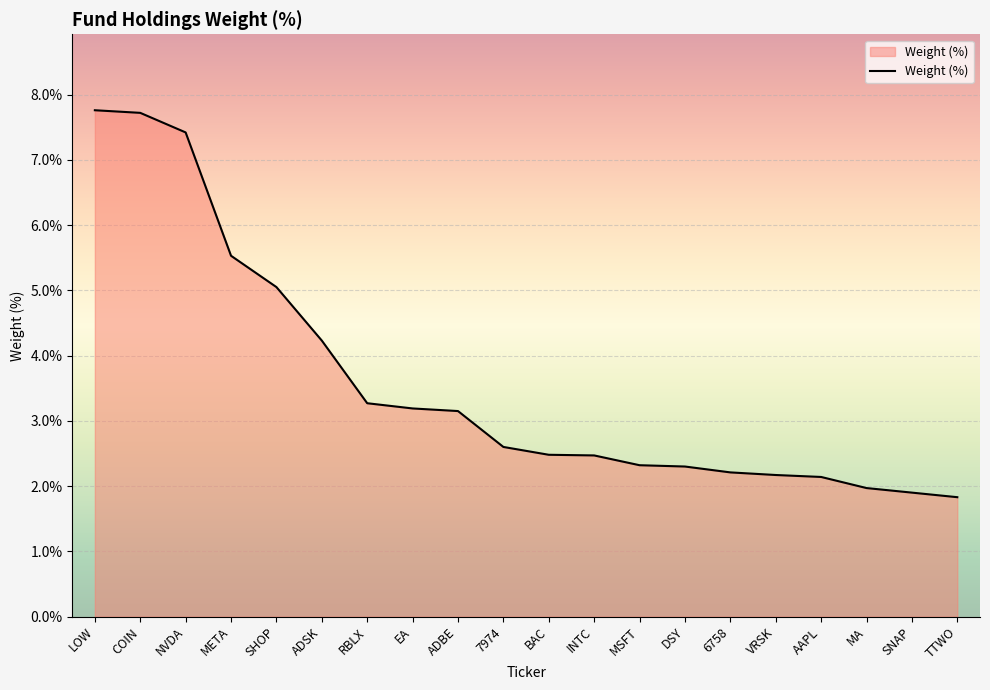

Where does the data first go above 2?

LOW